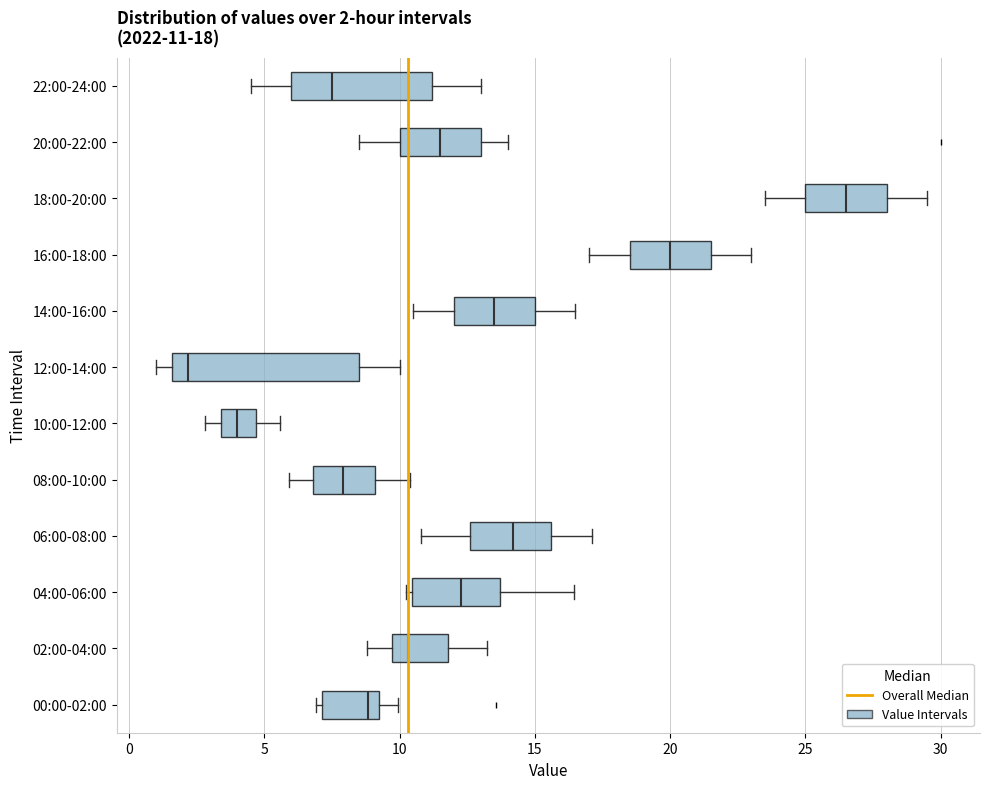

Which box's median line is the furthest to the right?

18:00-20:00